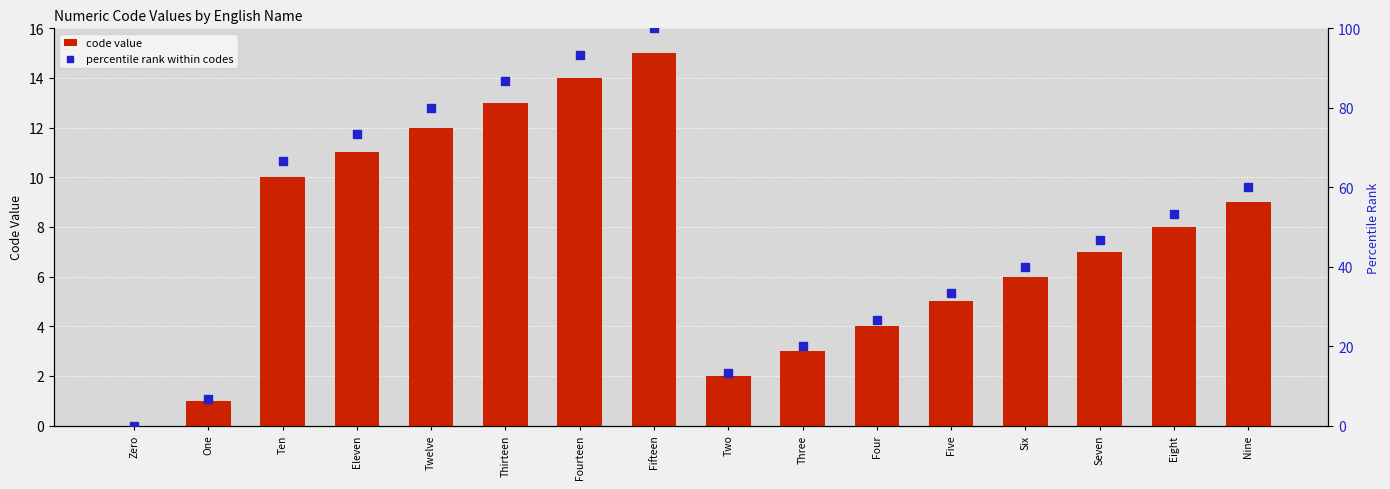

What is the total value across all series at Ten?

76.7